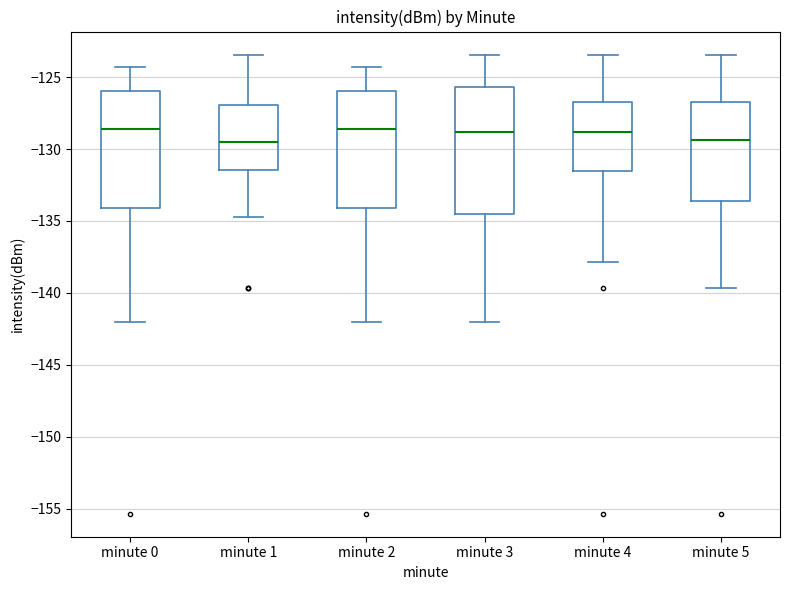

Reading left to right, read every box against the y-axis: the position of its median line, the range the box covers, and the ends of its whiskers. The values are not printed on the chart, so give them approximately, as read against the axis.

minute 0: median -128.5, box -134.0 to -126.0, whiskers -142.0 to -124.5
minute 1: median -129.5, box -131.5 to -127.0, whiskers -134.5 to -123.5
minute 2: median -128.5, box -134.0 to -126.0, whiskers -142.0 to -124.5
minute 3: median -129.0, box -134.5 to -125.5, whiskers -142.0 to -123.5
minute 4: median -129.0, box -131.5 to -126.5, whiskers -138.0 to -123.5
minute 5: median -129.5, box -133.5 to -126.5, whiskers -139.5 to -123.5